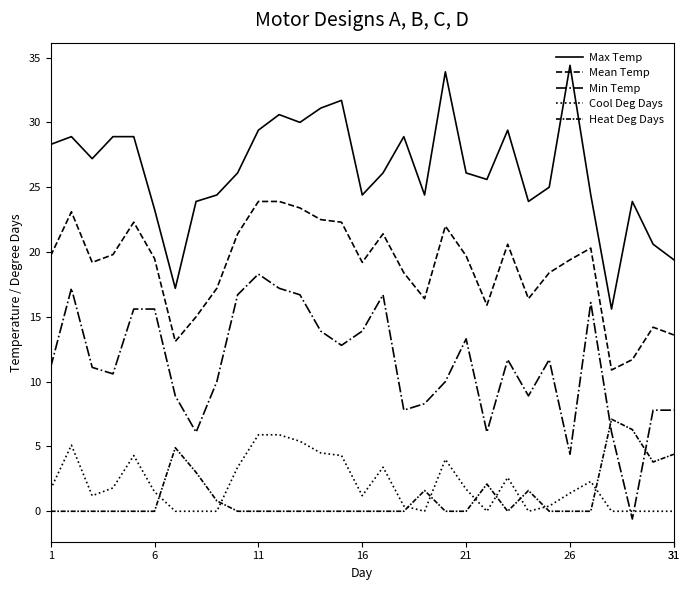

What is the average value of the Mean Temp series?

18.9